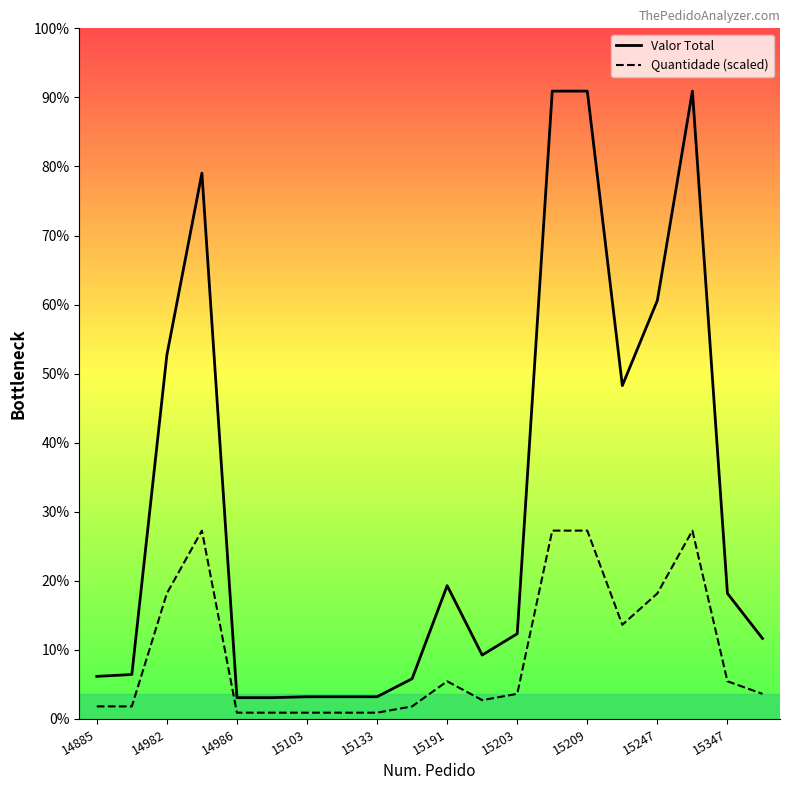

The Valor Total series shows 400.7 at 15103. True or false?

False